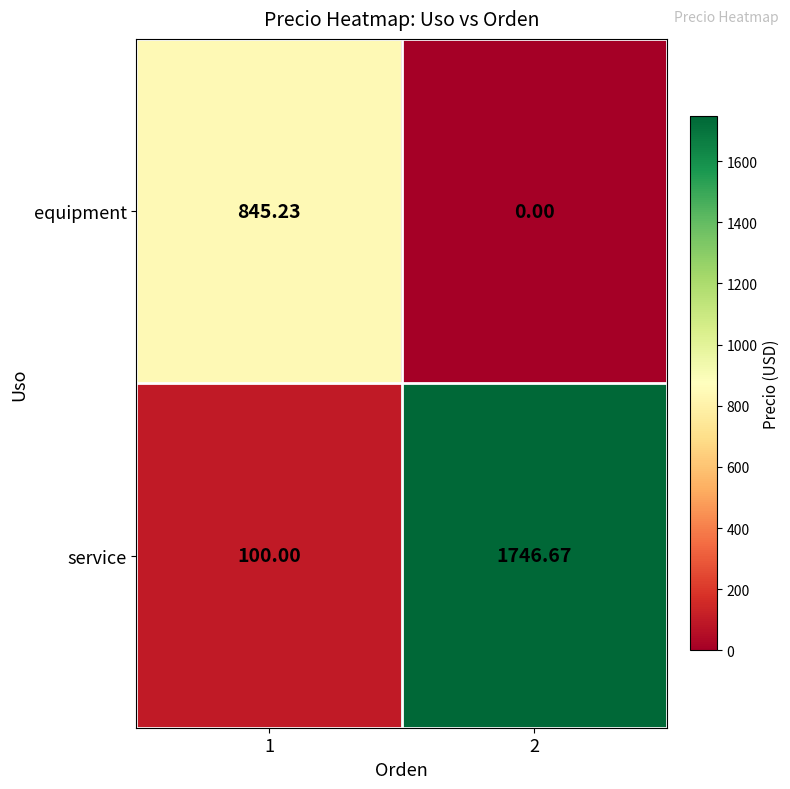

Between 1 and 2, which series saw the biggest shift?

service